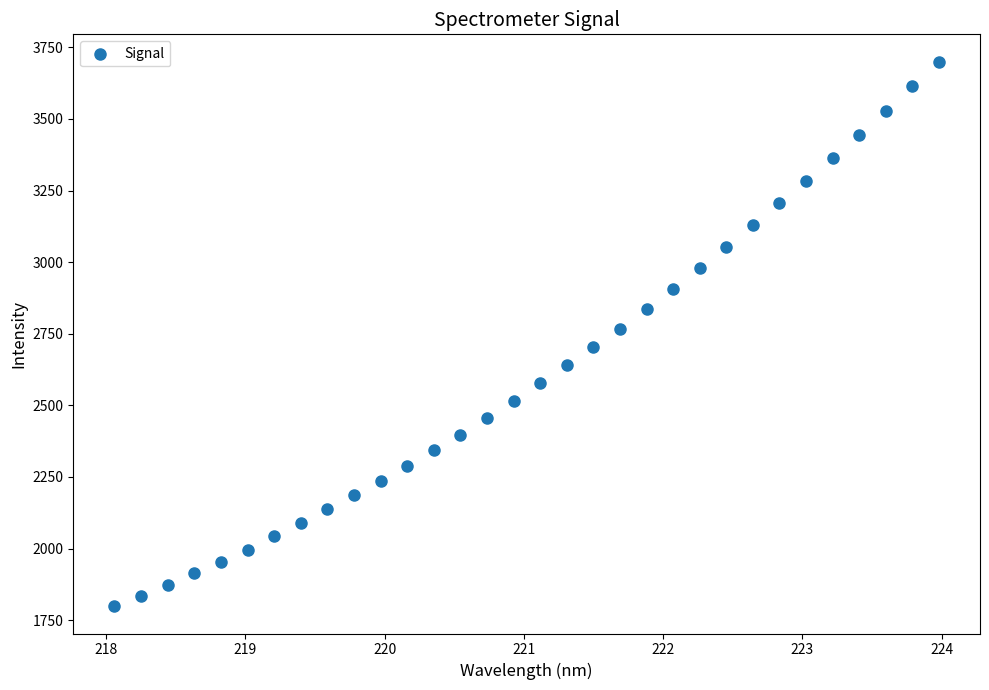

What is the range of Y values (max minus min)?

1901.8